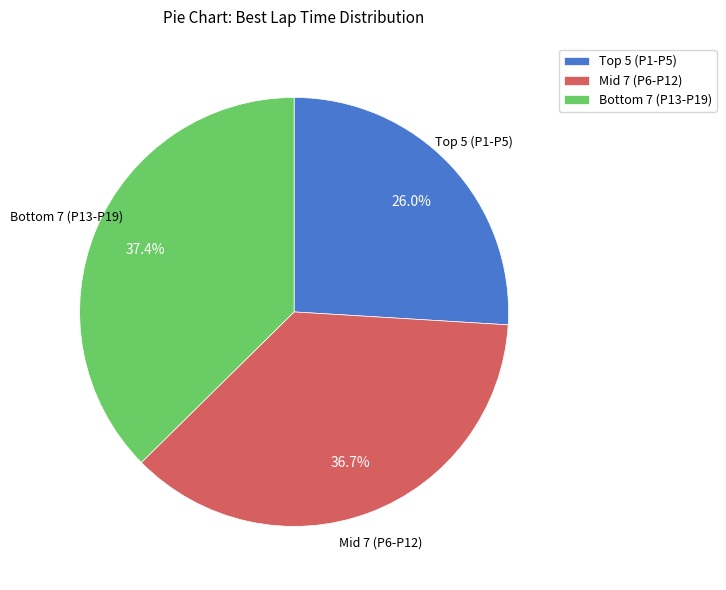

Which category has the smallest portion of the pie?

Top 5 (P1-P5)